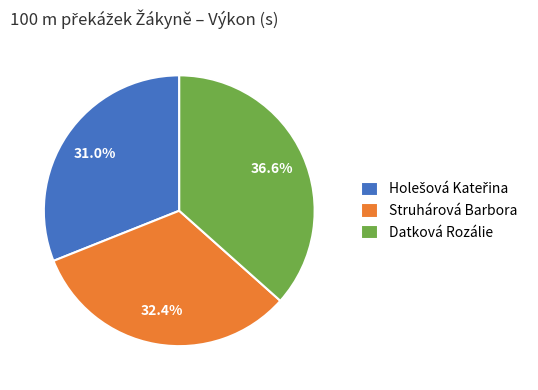

True or false: Struhárová Barbora accounts for 32% of the total.

True